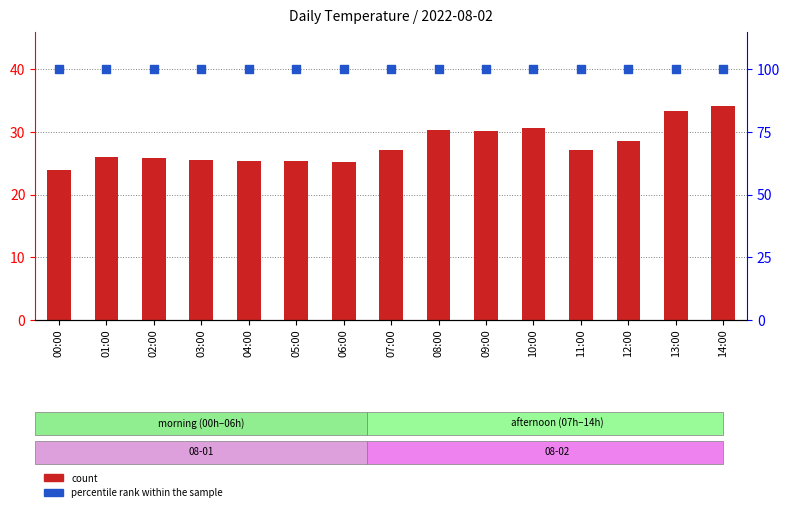

Which series contains the highest Y value?

percentile rank within the sample